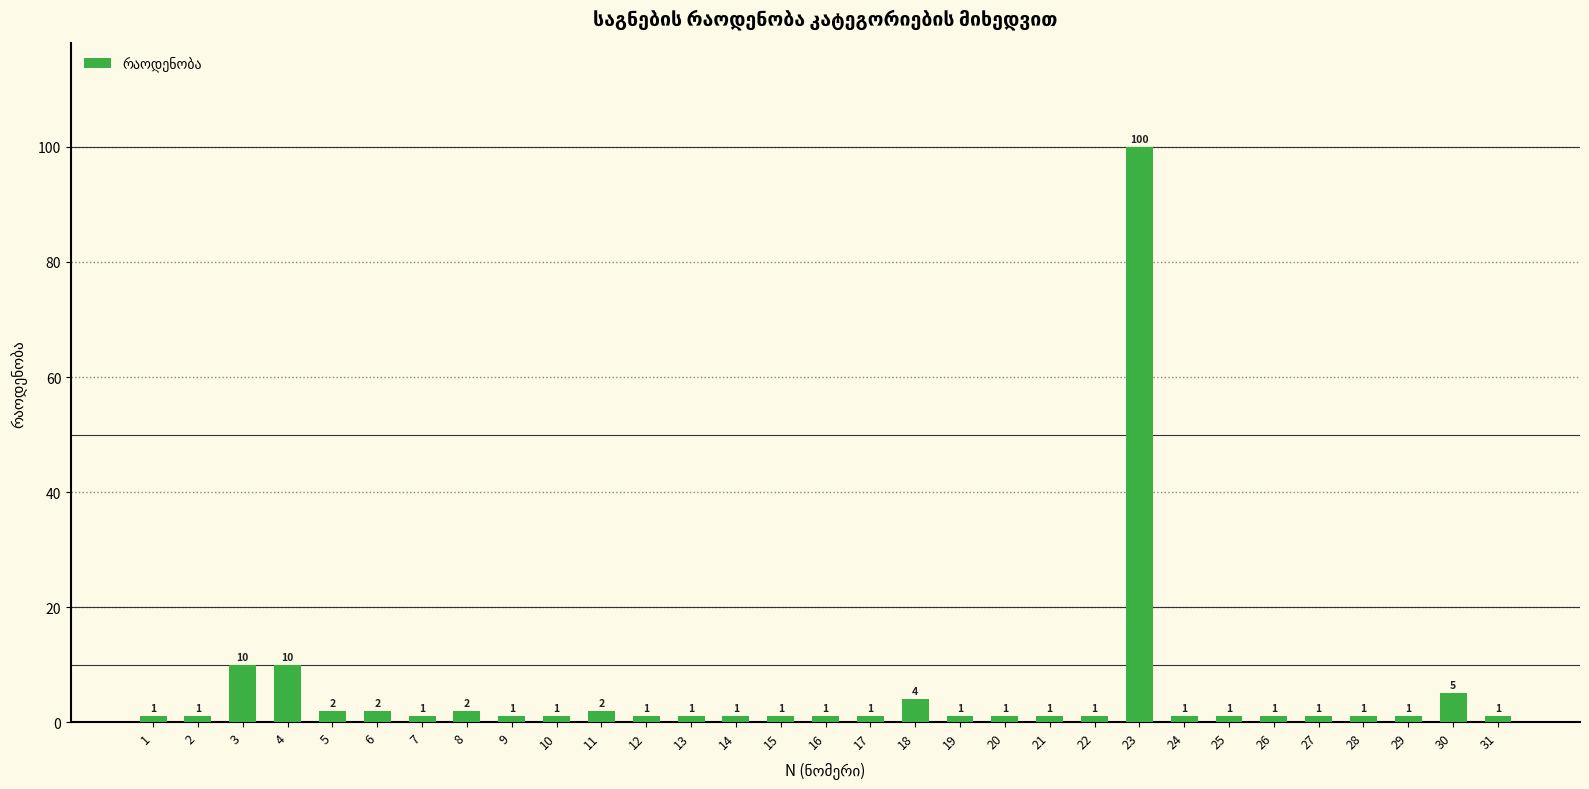

How many bars are there in total?

31